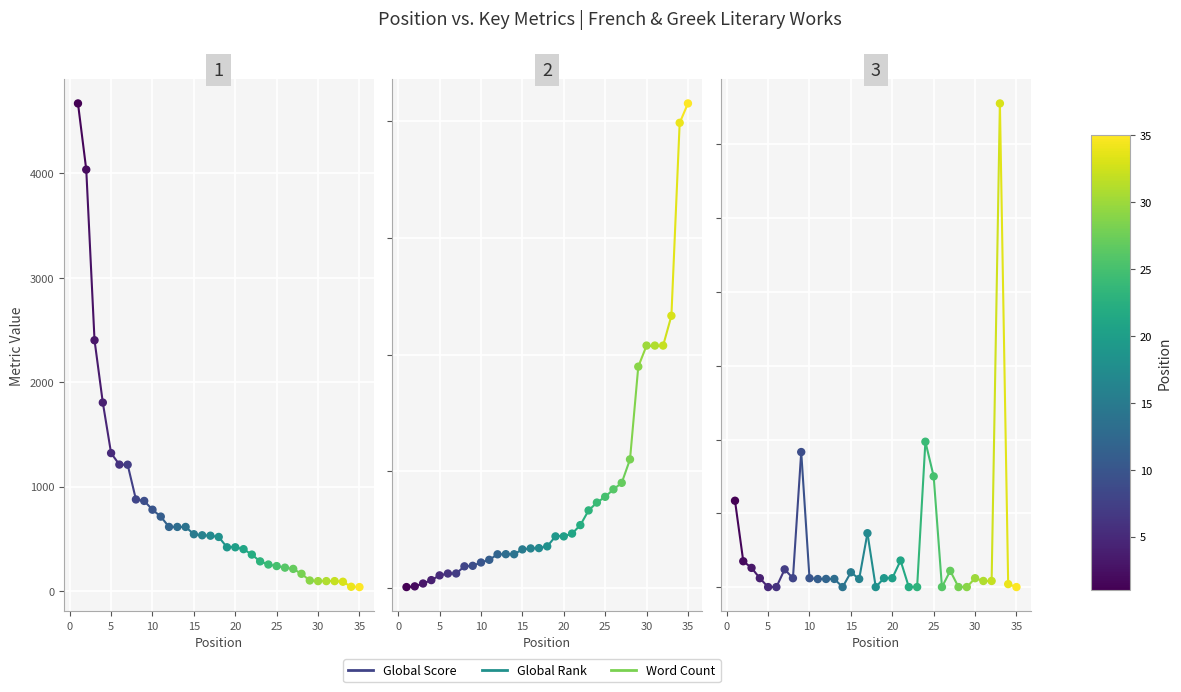

Which series contains the lowest Y value?

Word Count